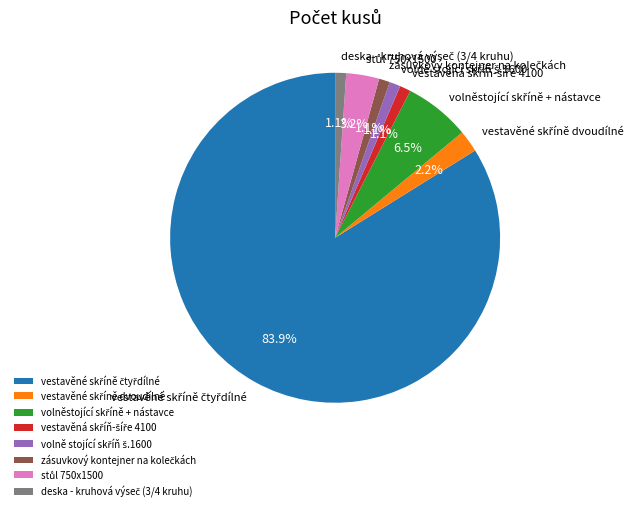

Is there a majority slice in this chart?

Yes